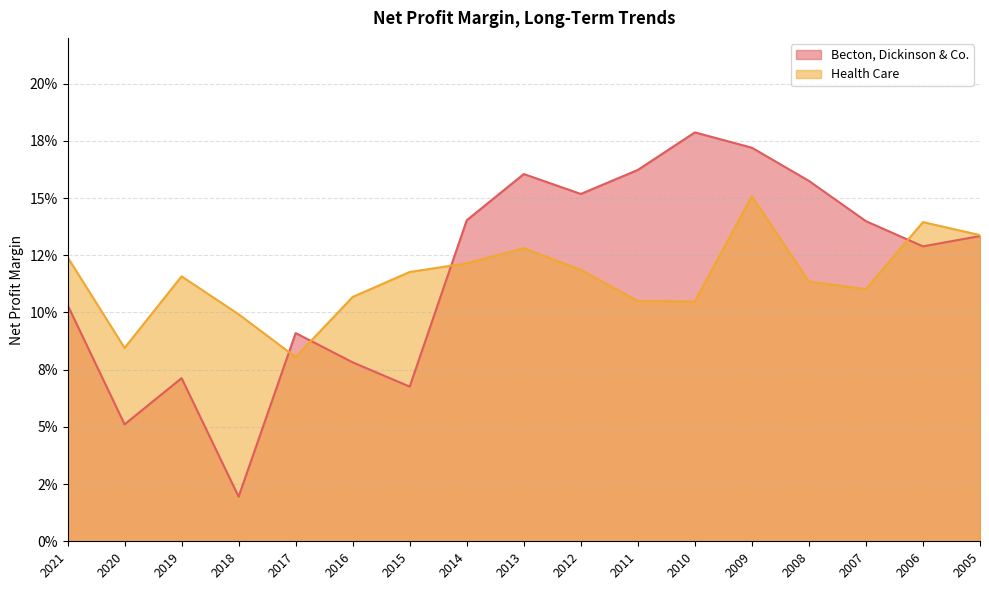

How many lines are shown in the chart?

2